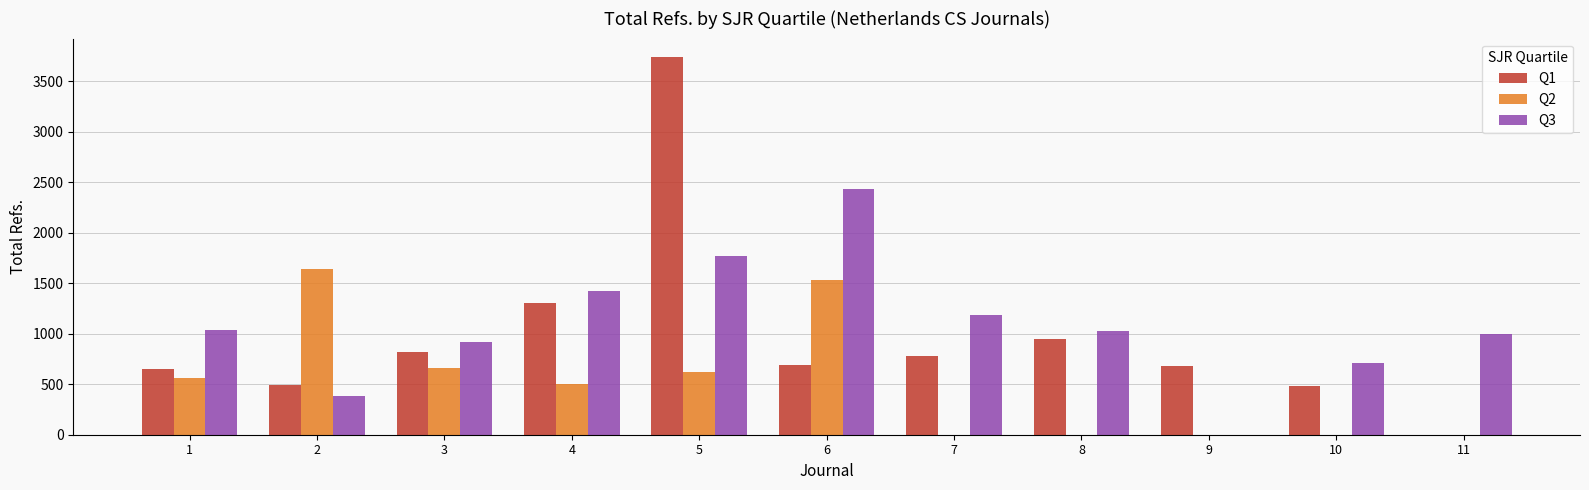

Does the chart contain stacked bars?

No